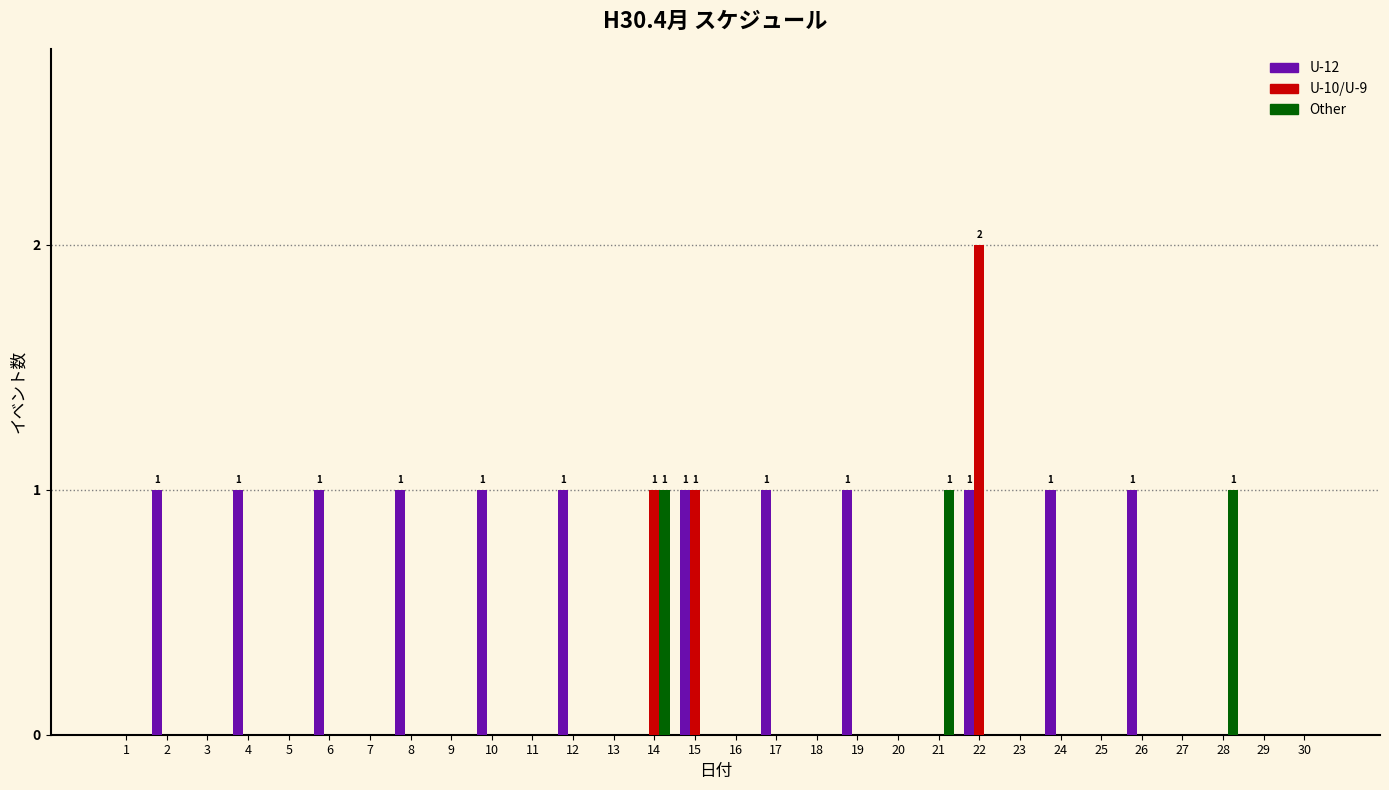

Is the value of Other at 12 greater than the value of U-12 at 22?

No